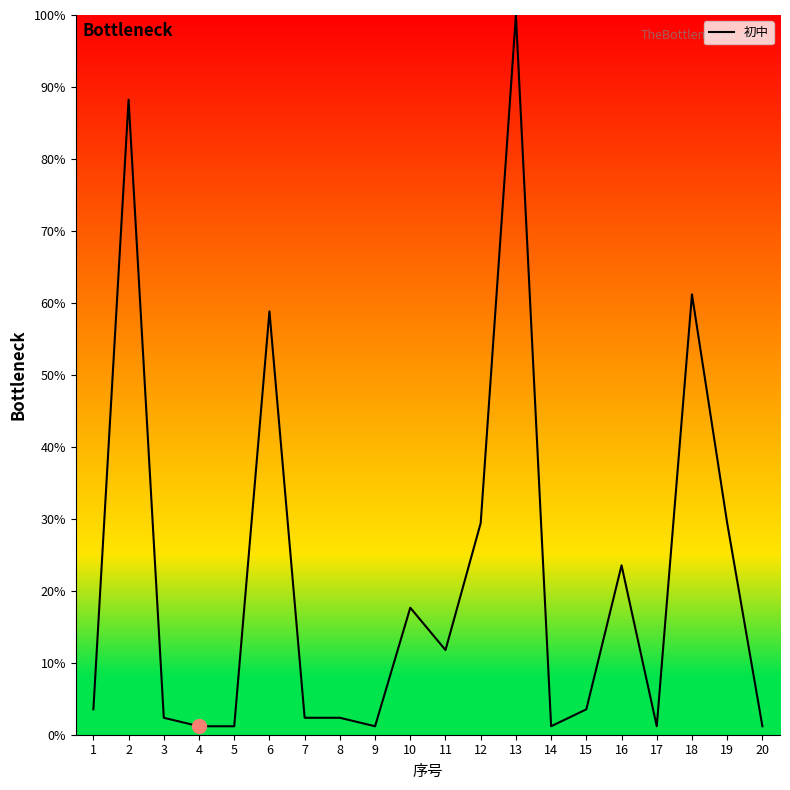

What is the difference between the maximum and minimum values?

98.8